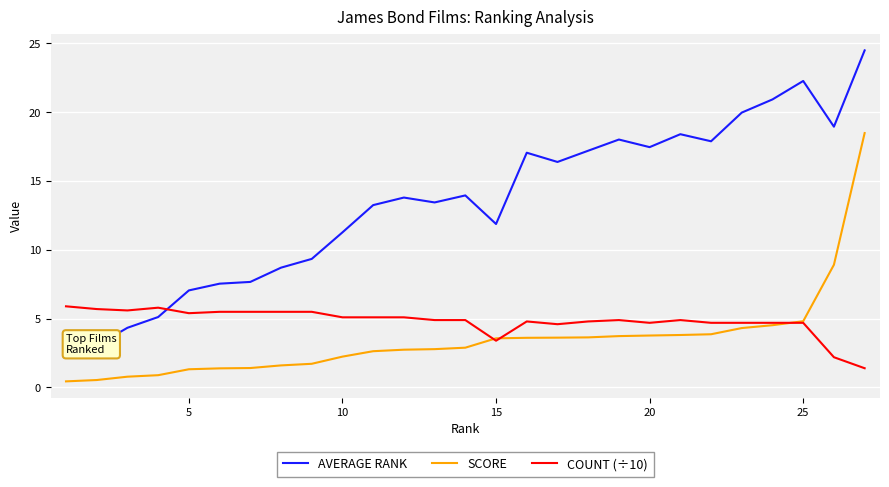

True or false: AVERAGE RANK and SCORE intersect in this chart.

False